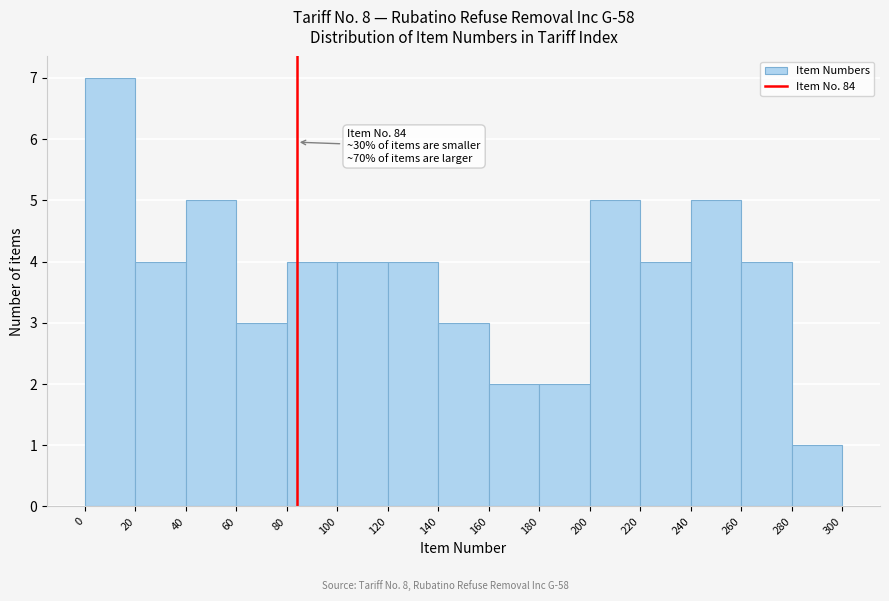

Over which range of the x-axis is the bar tallest?

0 to 20